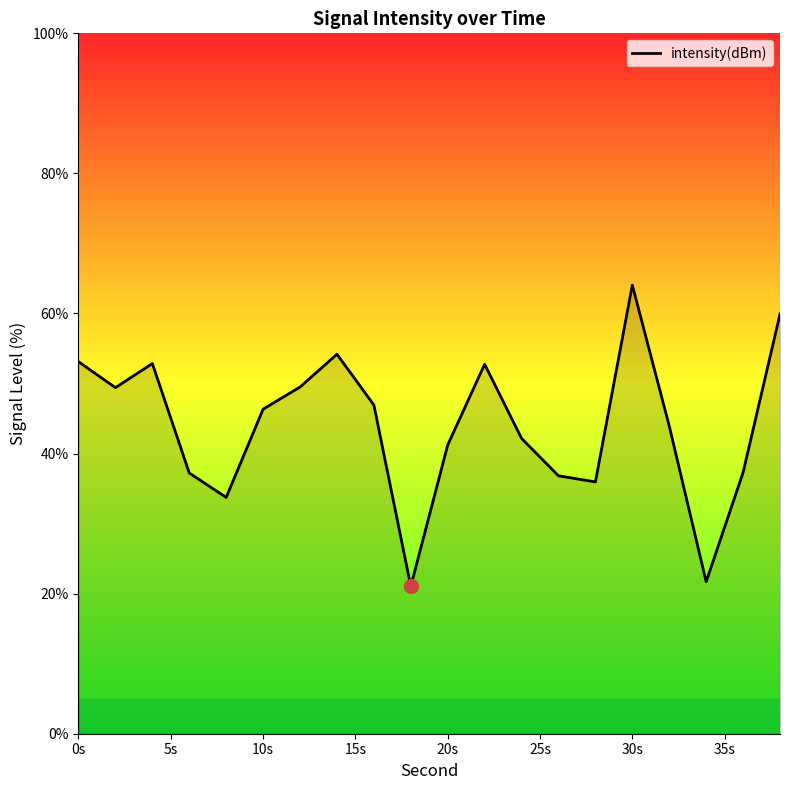

What is the average value?

44.0